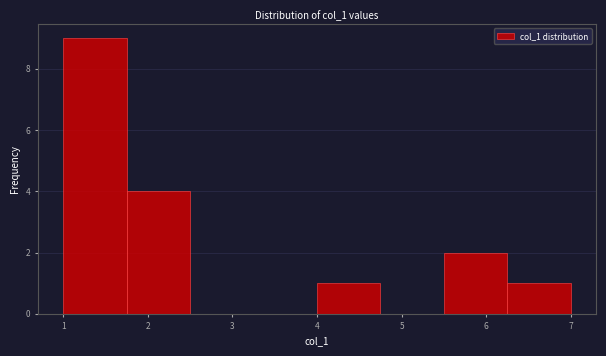

What is the height of the bar covering 6.25 to 7.00 on the x-axis? Neither the bar edges nor the heights are printed on the chart, so give them approximately, as read against the axes.

1